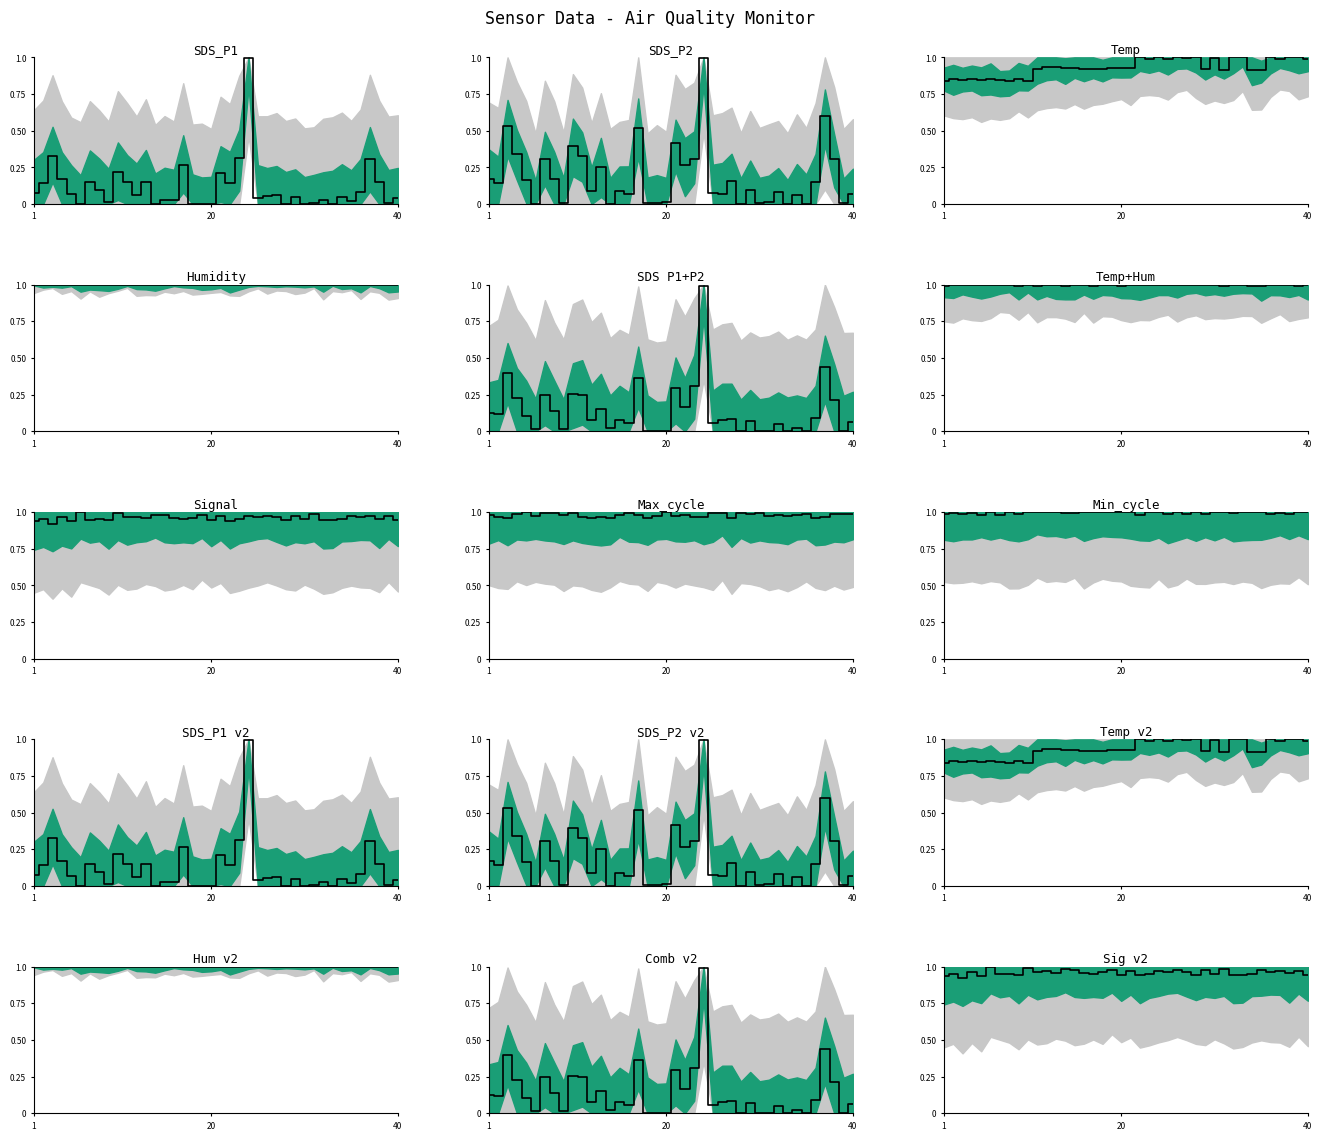

At which category does the chart reach its minimum across all series?

40